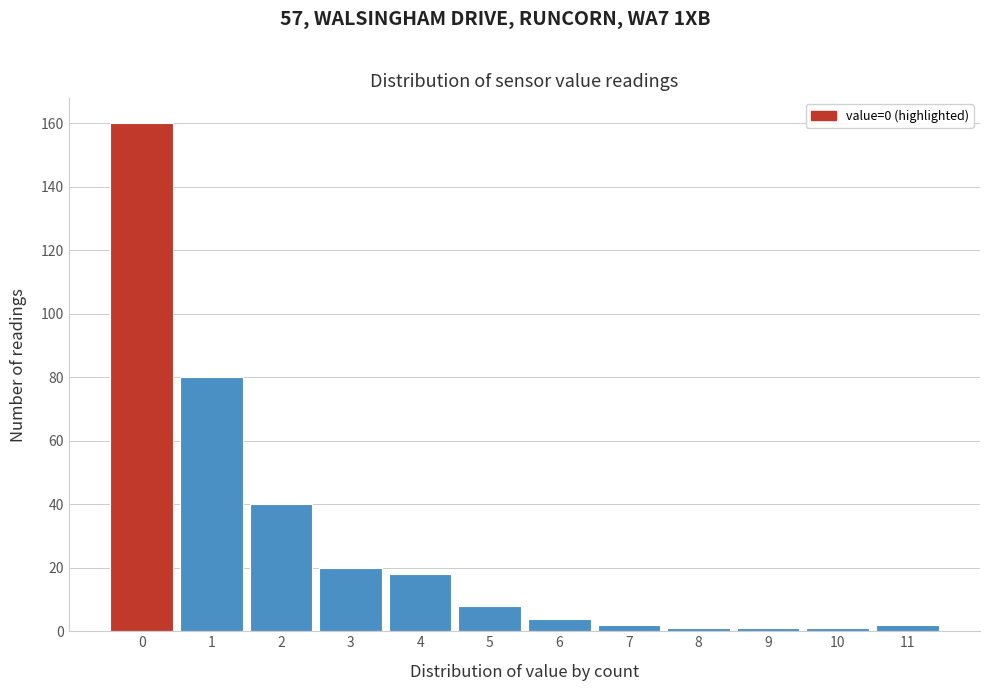

Reading left to right, transcribe all the data shown in this chart.

160	80	40	20	18	8	4	2	1	1	1	2